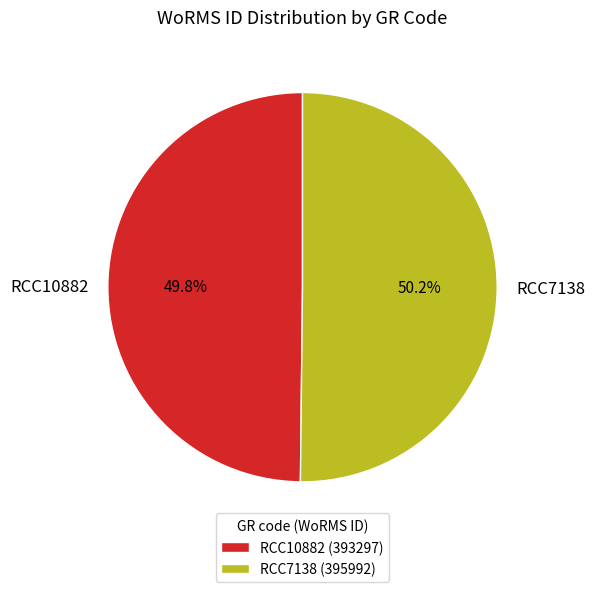

The RCC7138 slice represents 50% of the pie. True or false?

True